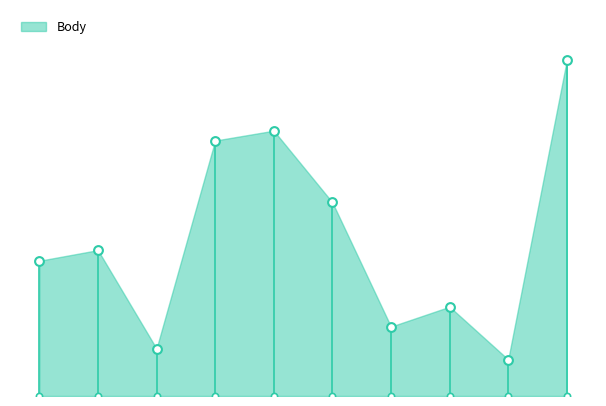

Between 2016-09-24 and 2016-06-04, which is larger?

2016-09-24